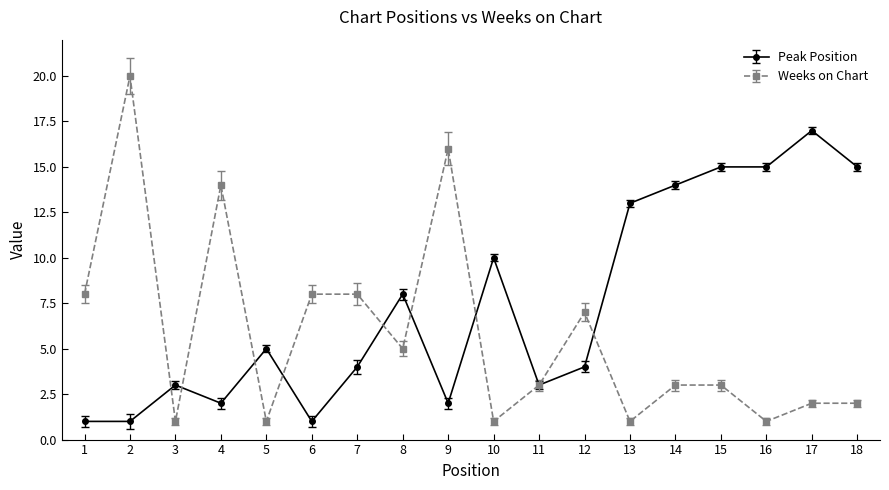

Does the chart have visible grid lines?

No